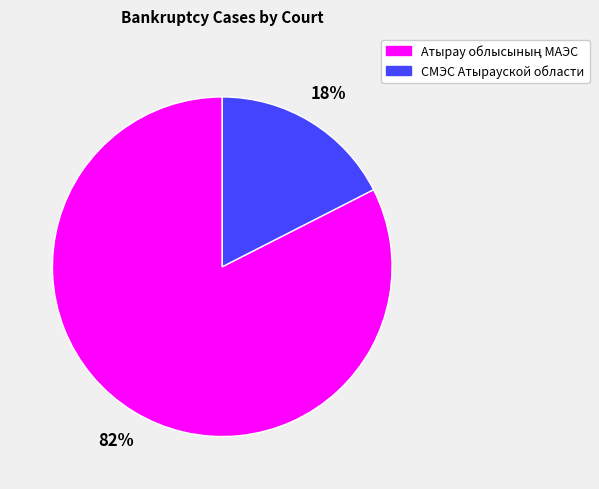

Is there any slice that represents more than half of the pie?

Yes